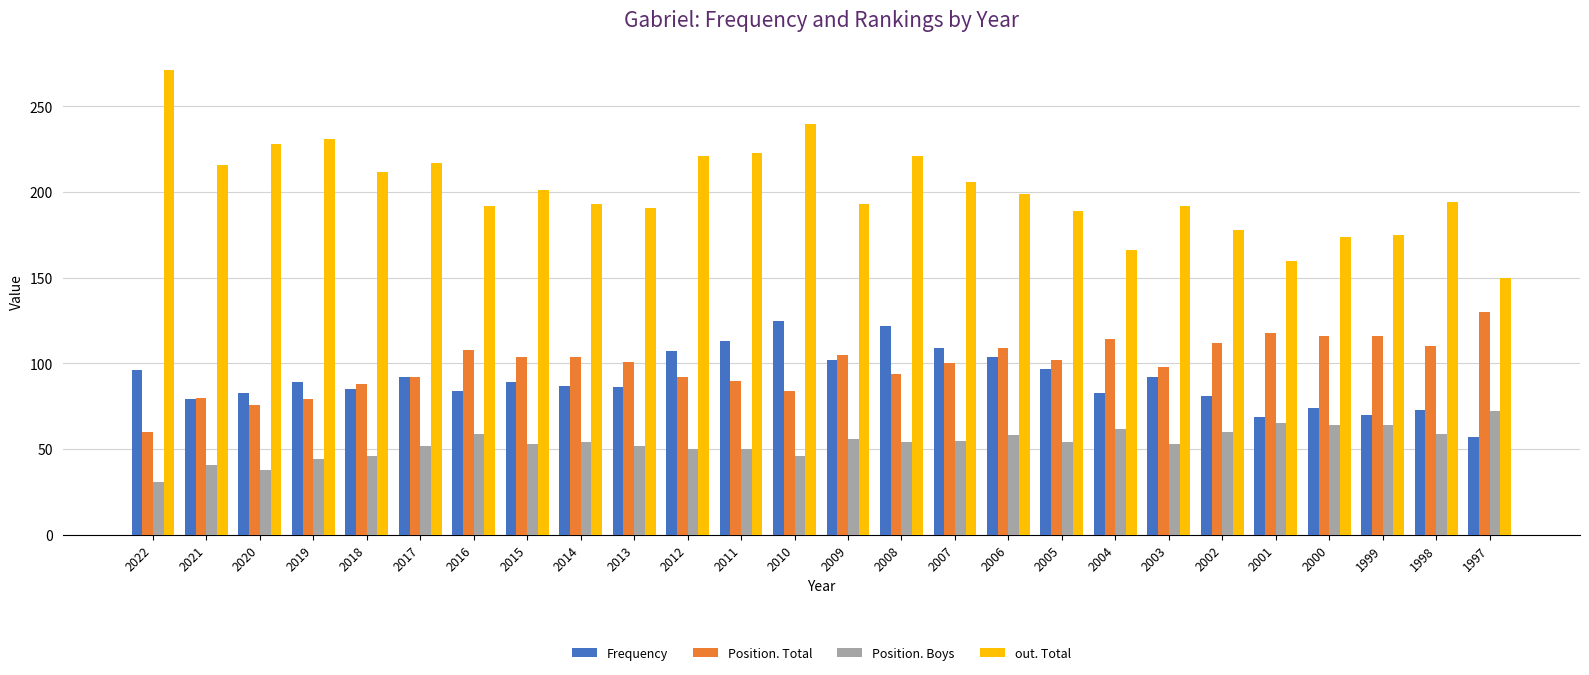

Which category has the lowest value in the Position. Boys series?

2022